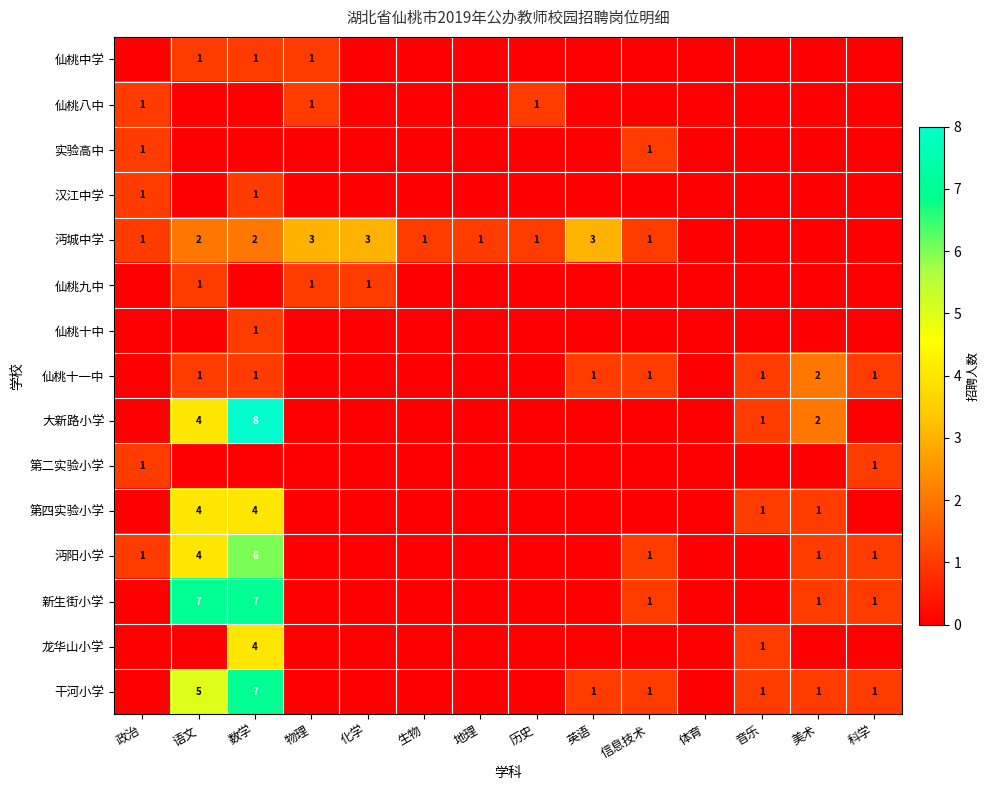

True or false: 沔城中学 has a value of 3 at 物理.

True